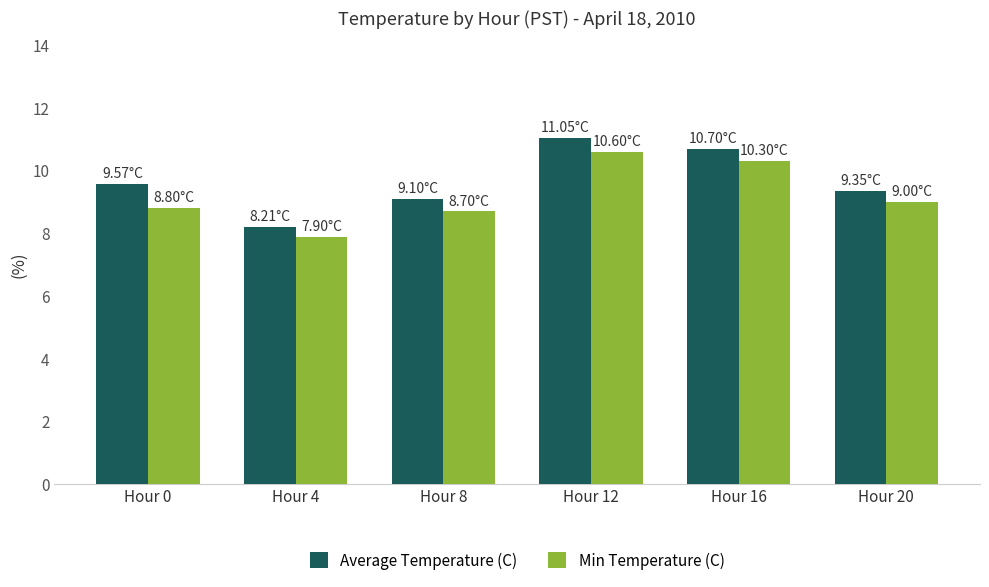

Between Hour 16 and Hour 20, which series saw the biggest shift?

Average Temperature (C)